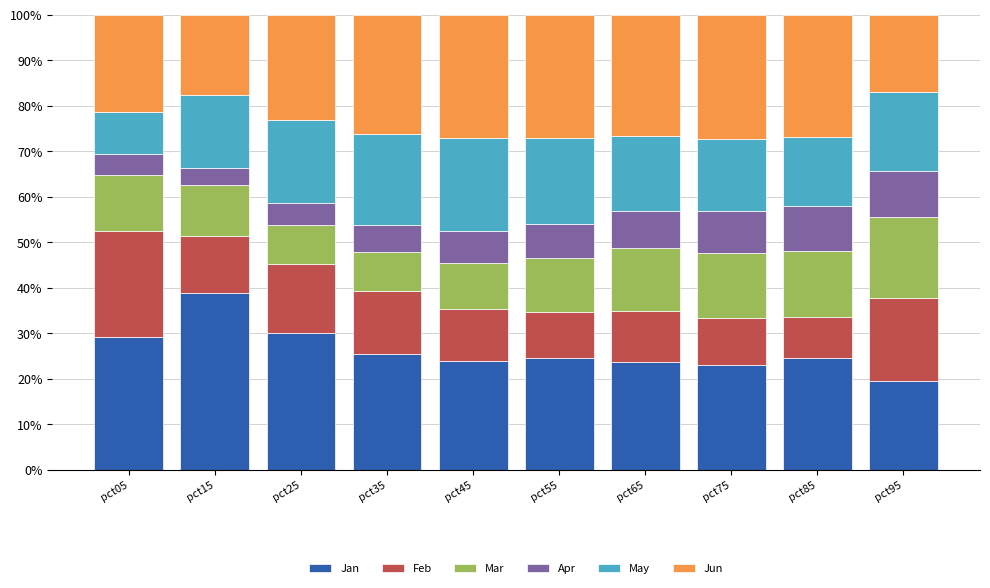

What is the maximum value for Jan?

38.9